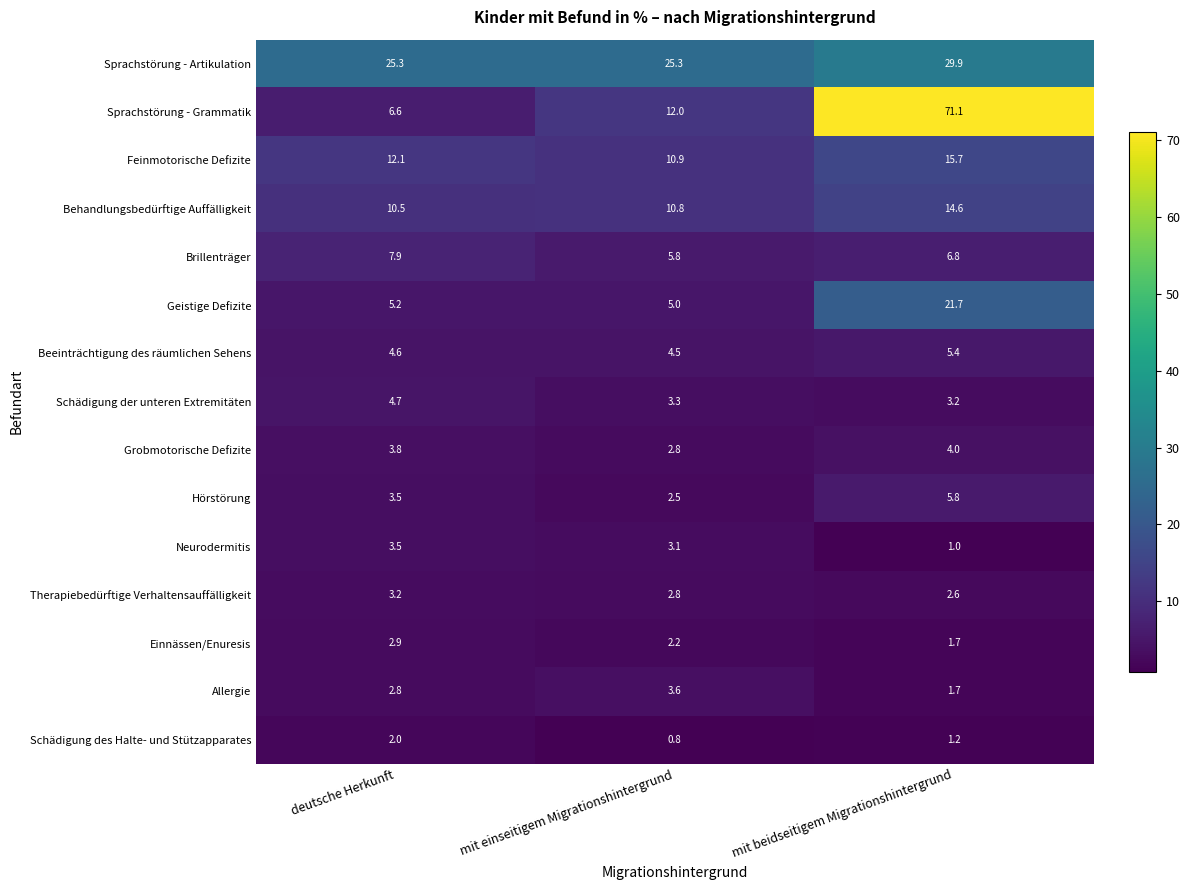

Which series has the largest total across all categories?

Sprachstörung - Grammatik